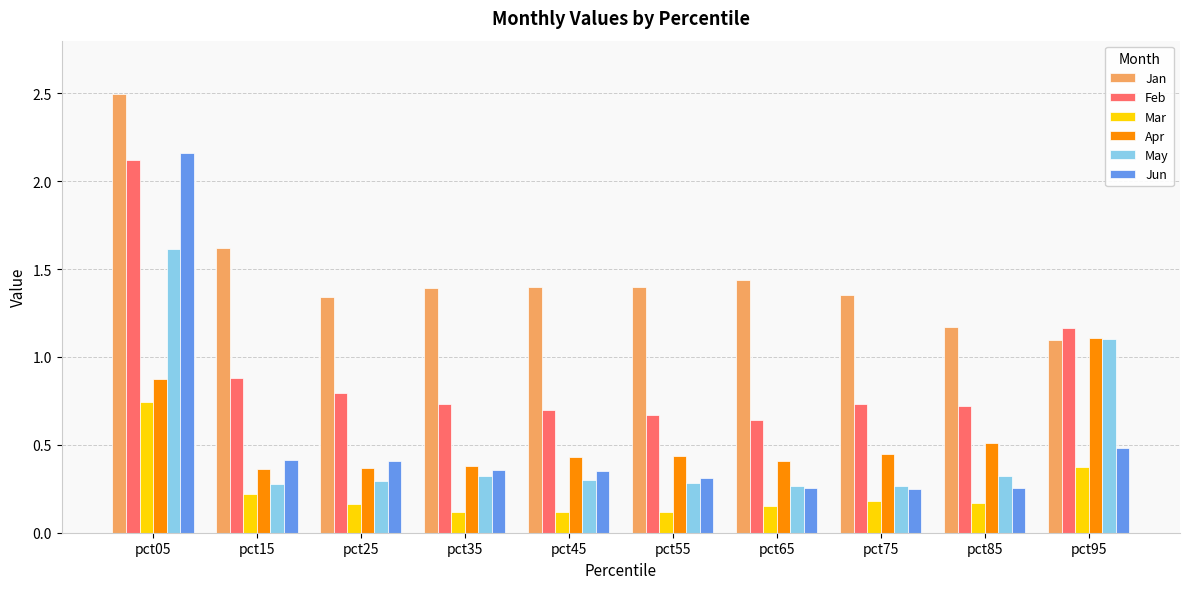

At pct45, list the series in order from largest to smallest.

Jan, Feb, Apr, Jun, May, Mar